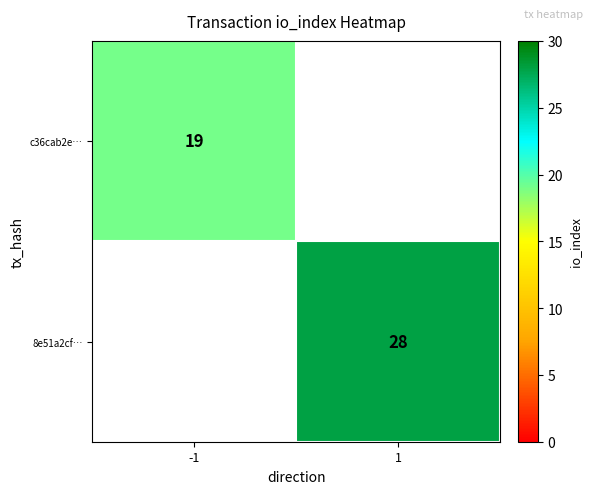

At which category does the chart reach its peak across all series?

1